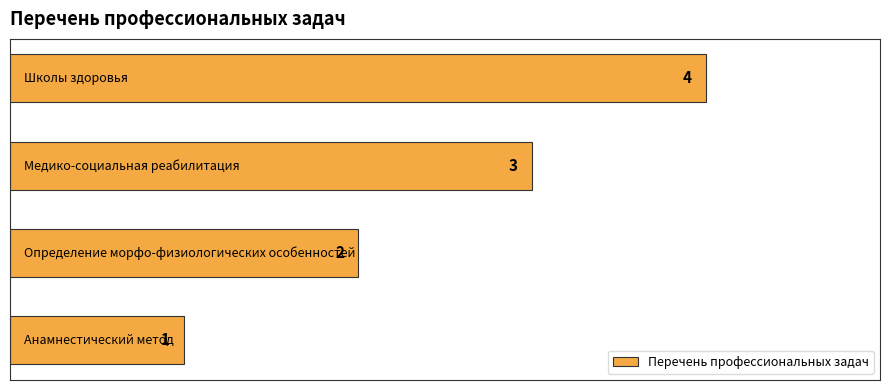

How many values are between 2 and 4?

3